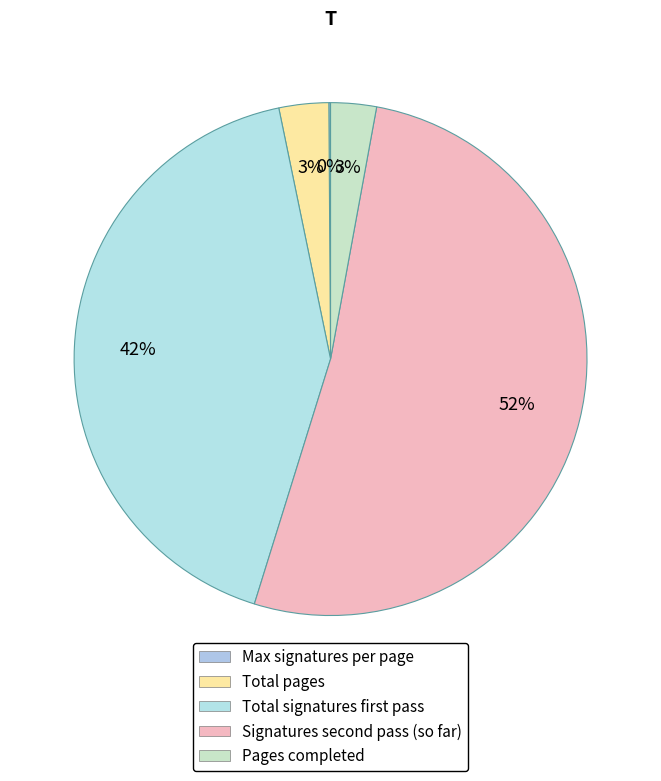

Which category has the biggest portion of the pie?

Signatures second pass (so far)